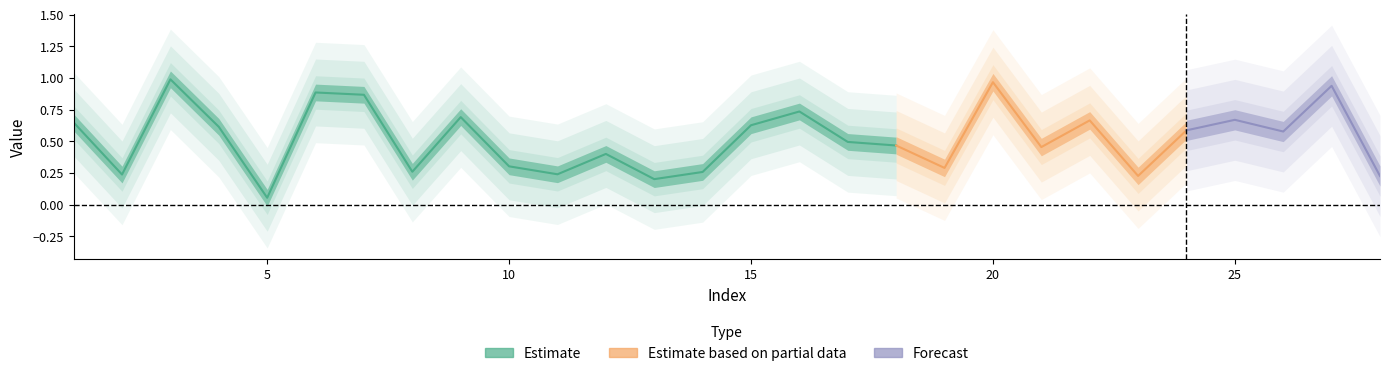

What is the greatest value displayed?

1.0